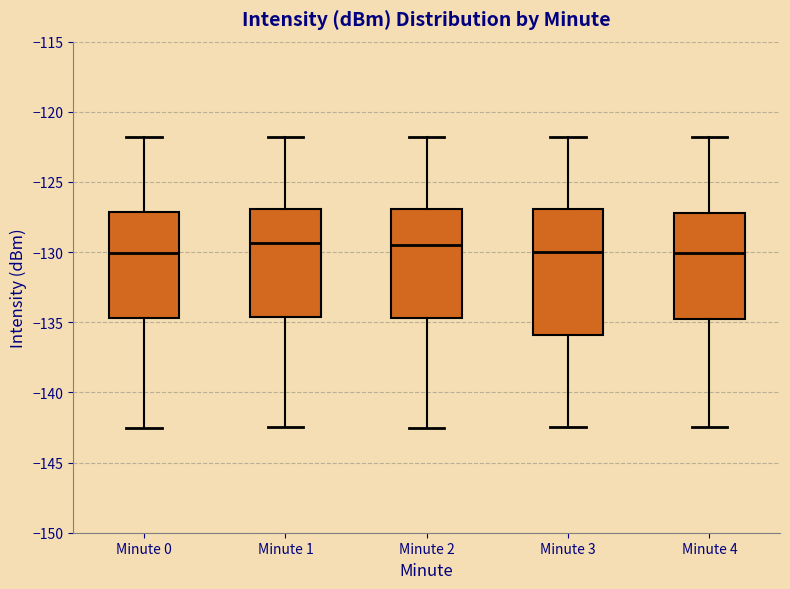

Which box is the tallest, from its lower edge to its upper edge?

Minute 3